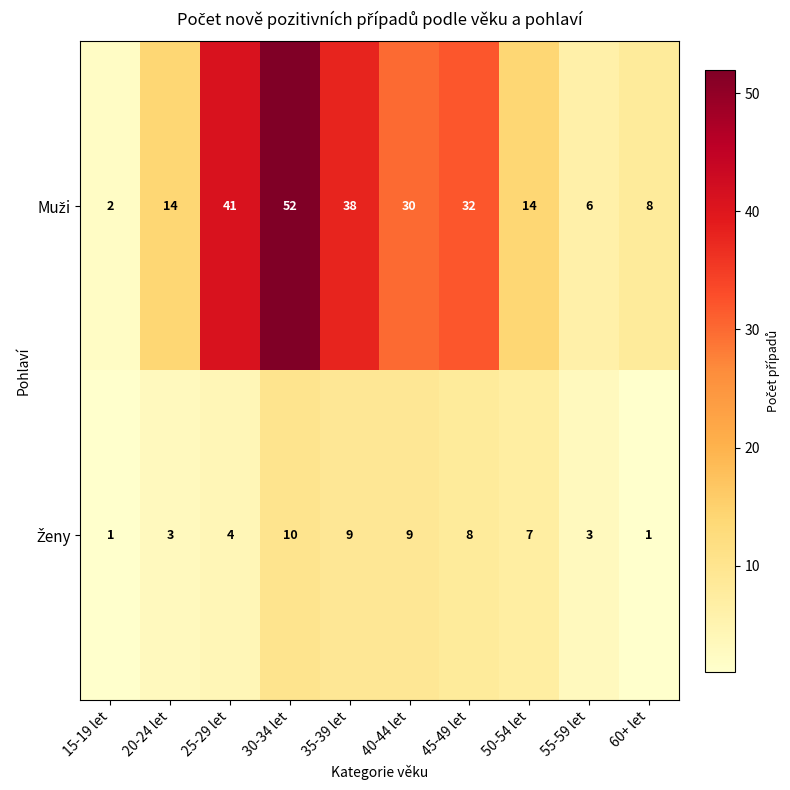

How many data points does each series have?

10